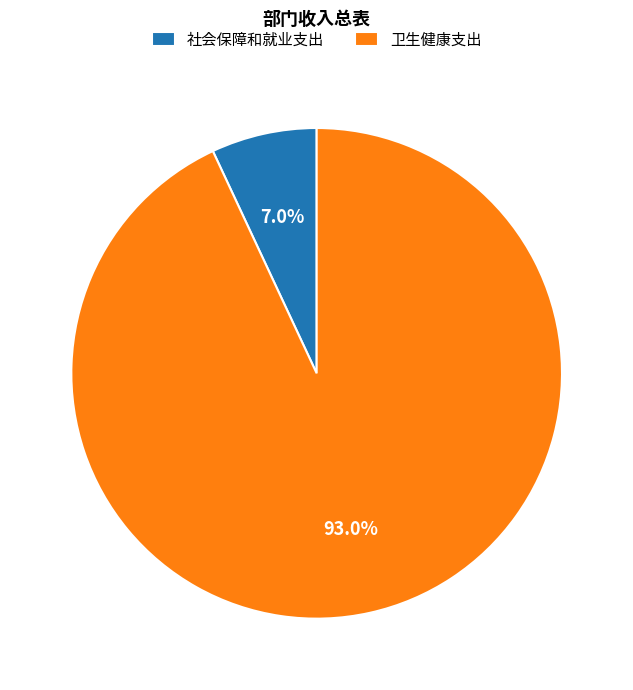

Which category accounts for the majority?

卫生健康支出